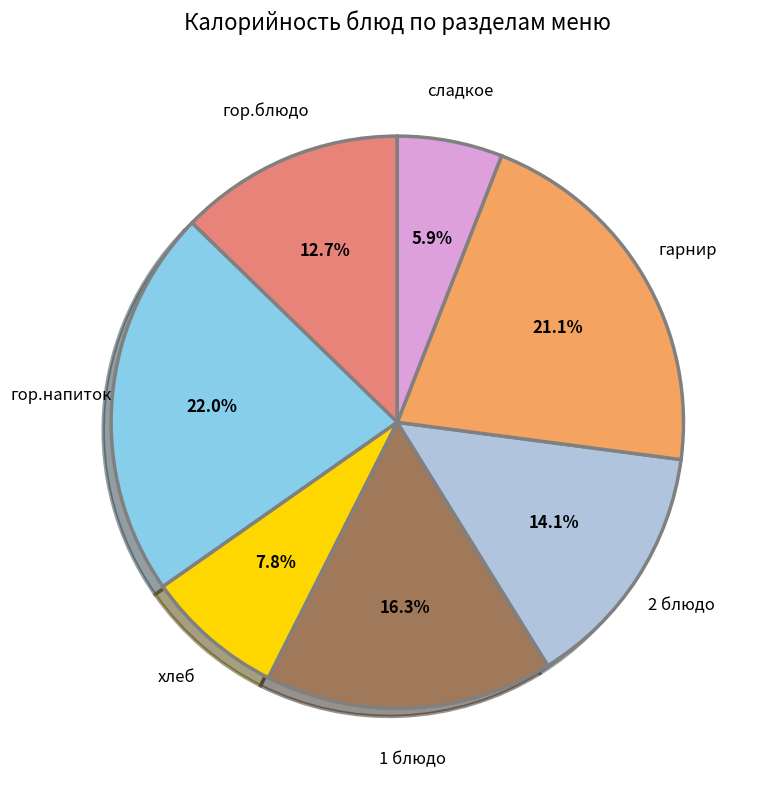

Do 1 блюдо and гор.напиток together represent more than half of the pie?

No